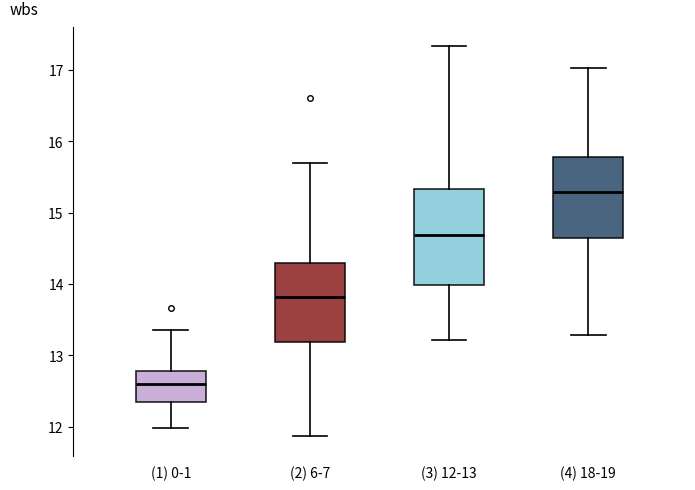

Where does the lower whisker of the box for (2) 6-7 end on the y-axis? The values are not printed on the chart, so give them approximately, as read against the axis.

11.9